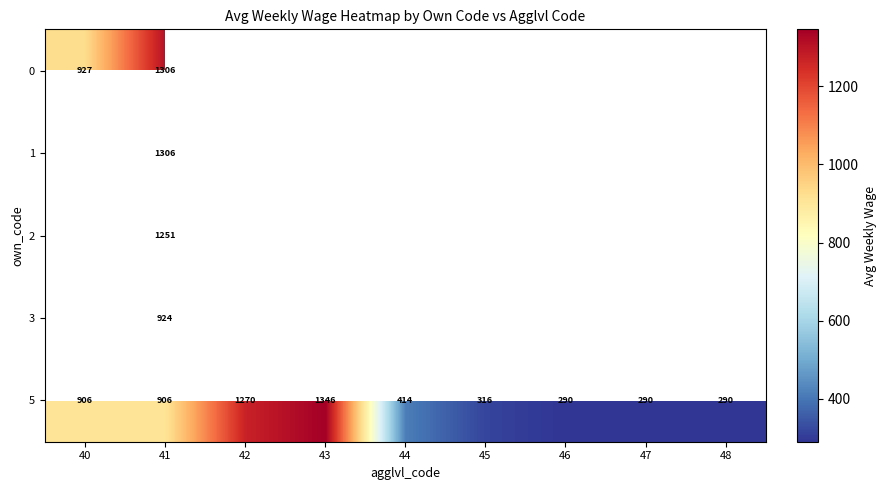

What is the difference between the second highest and minimum values in the 5 series?

980